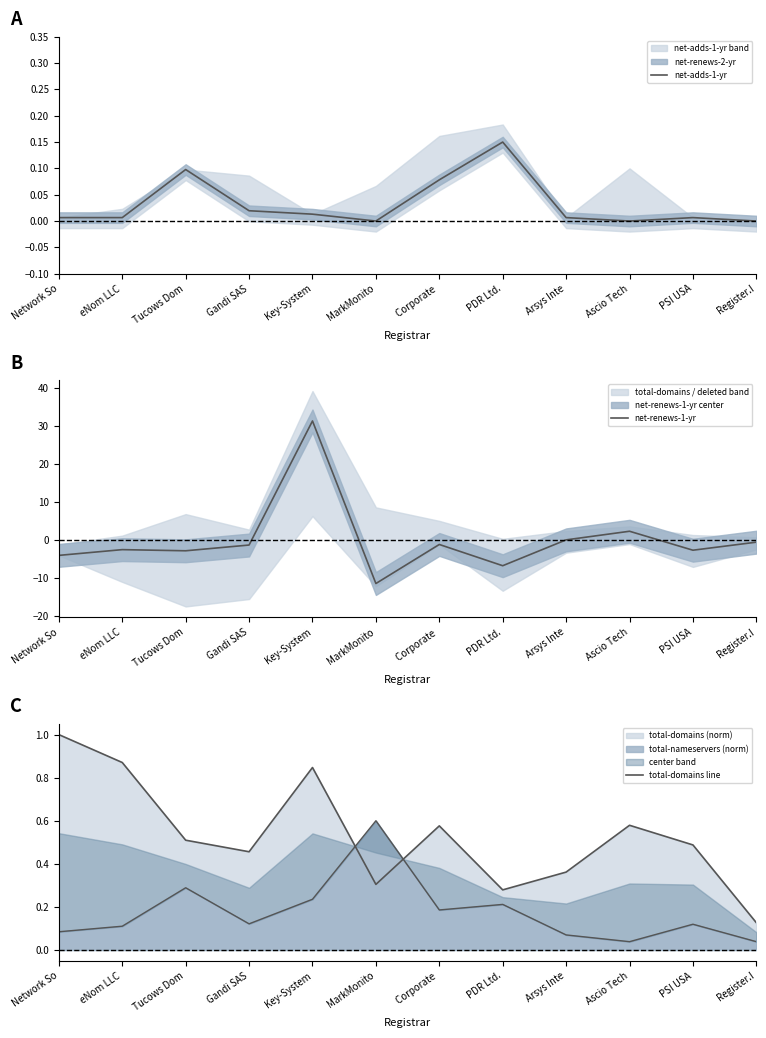

At how many categories does at least one series exceed 0?

12